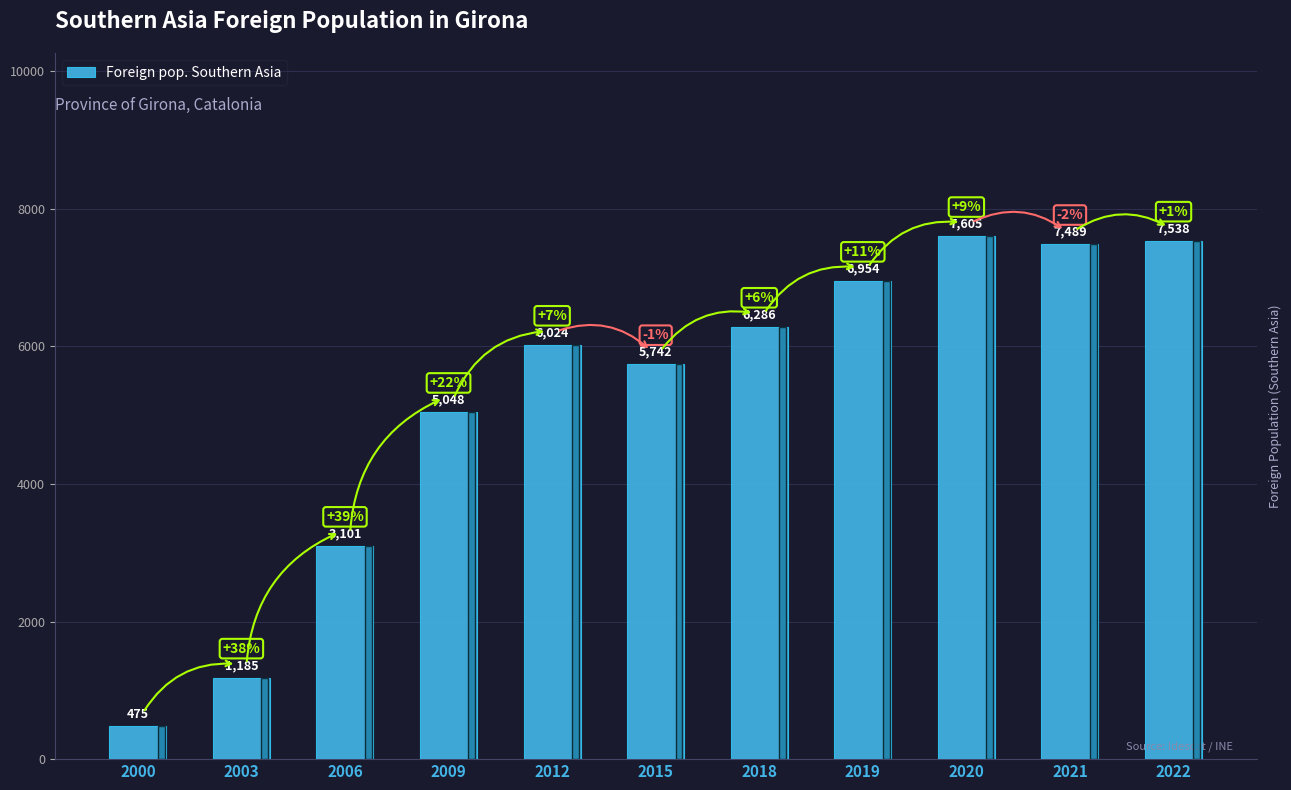

Reading right to left, what are all the values shown in this chart?

7538	7489	7605	6954	6286	5742	6024	5048	3101	1185	475